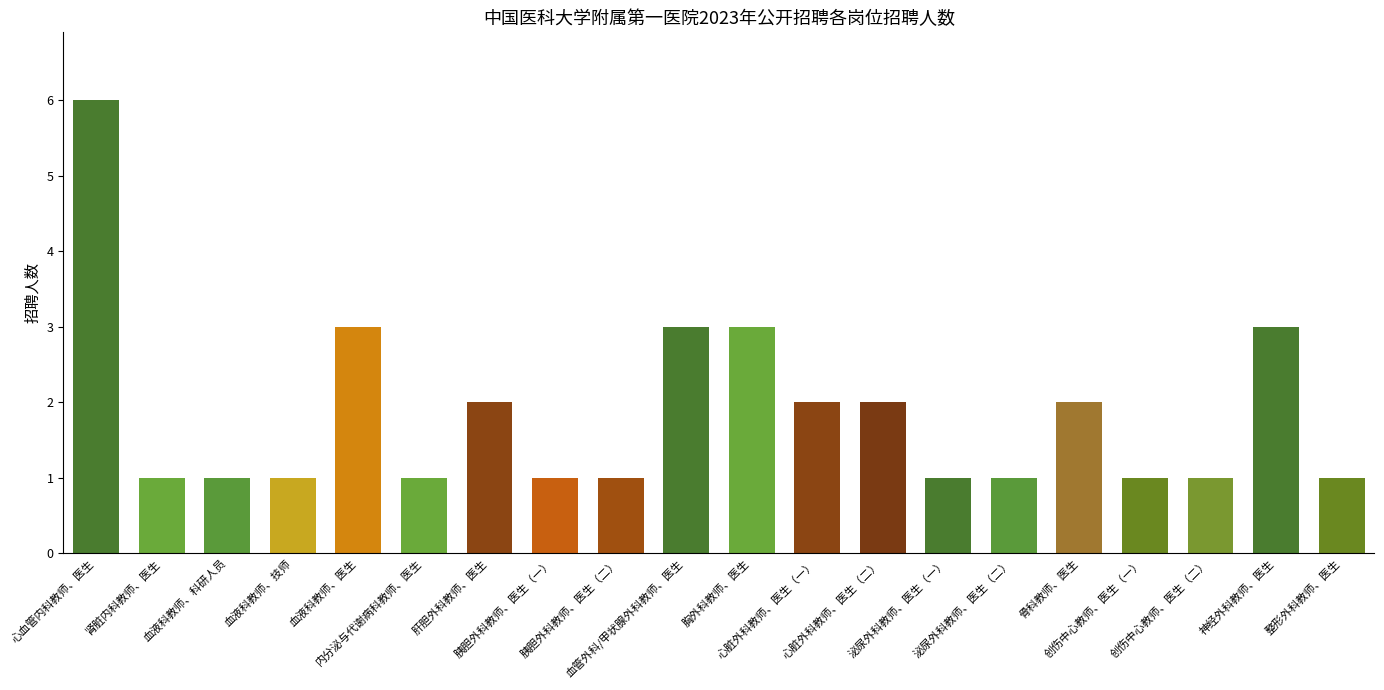

What is the difference between the values at 肾脏内科教师、医生 and 血液科教师、医生?

2